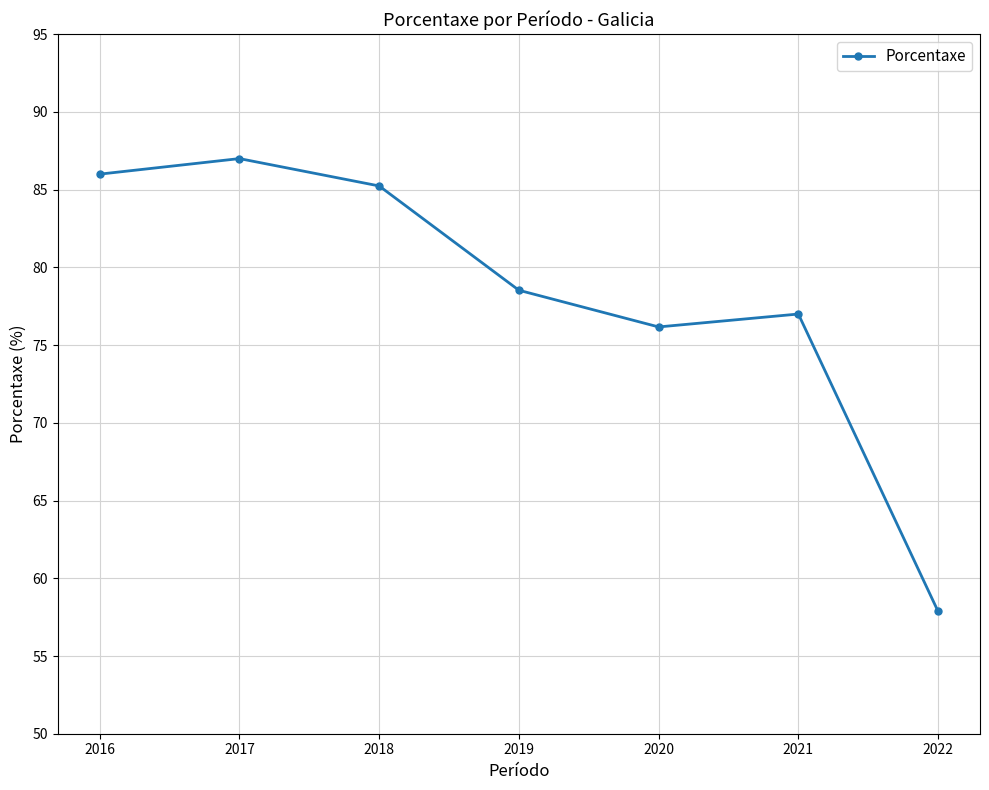

Where does the data first go above 78?

2016